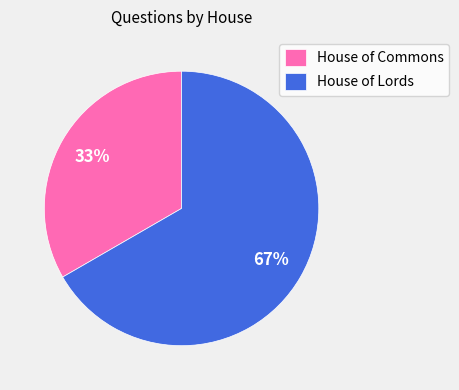

The House of Lords slice represents 52% of the pie. True or false?

False